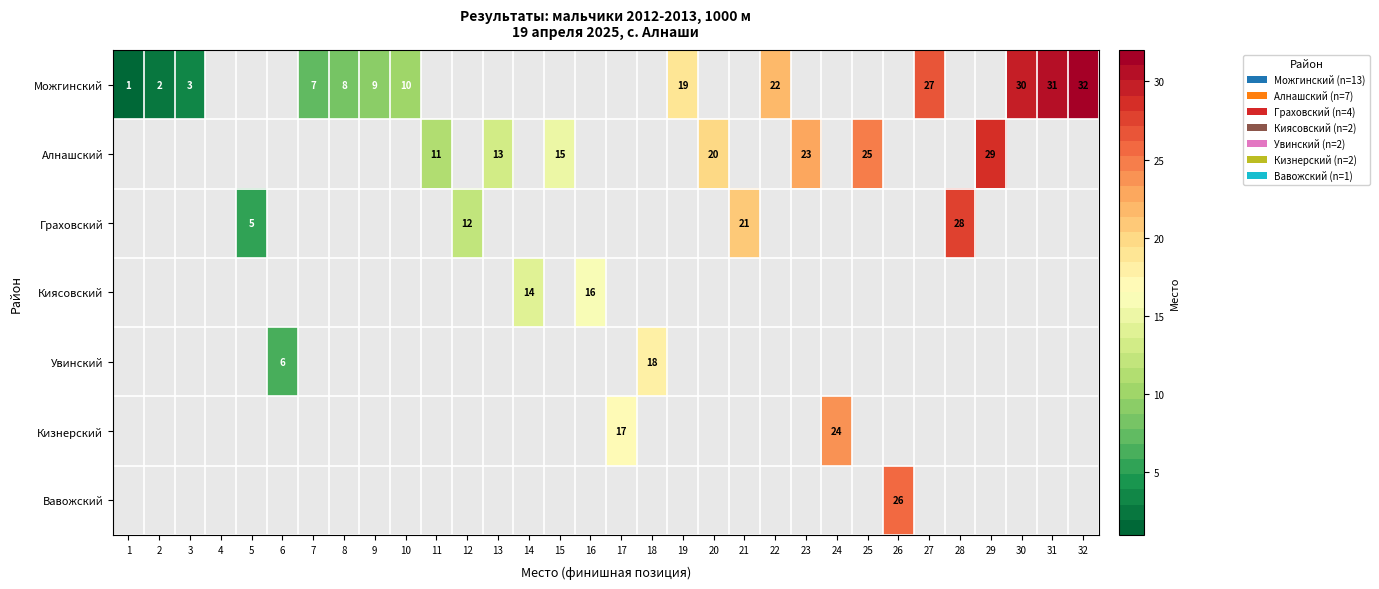

At which category does the chart reach its minimum across all series?

1